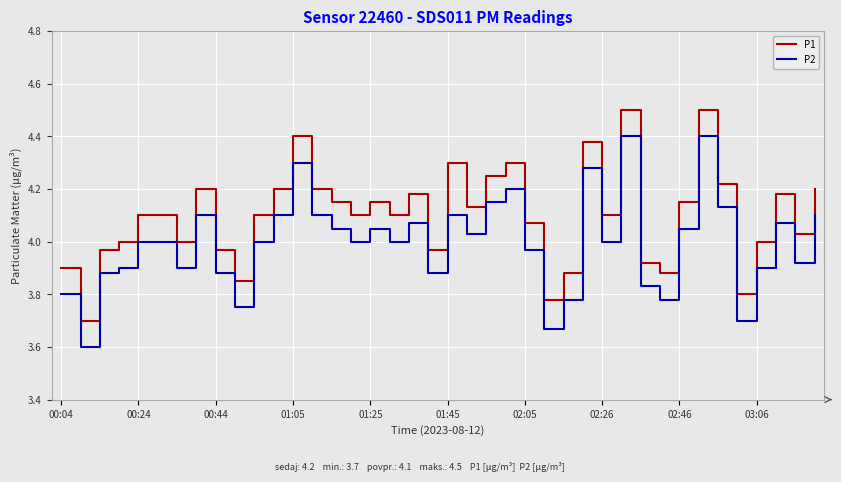

Which series has the largest total across all categories?

P1